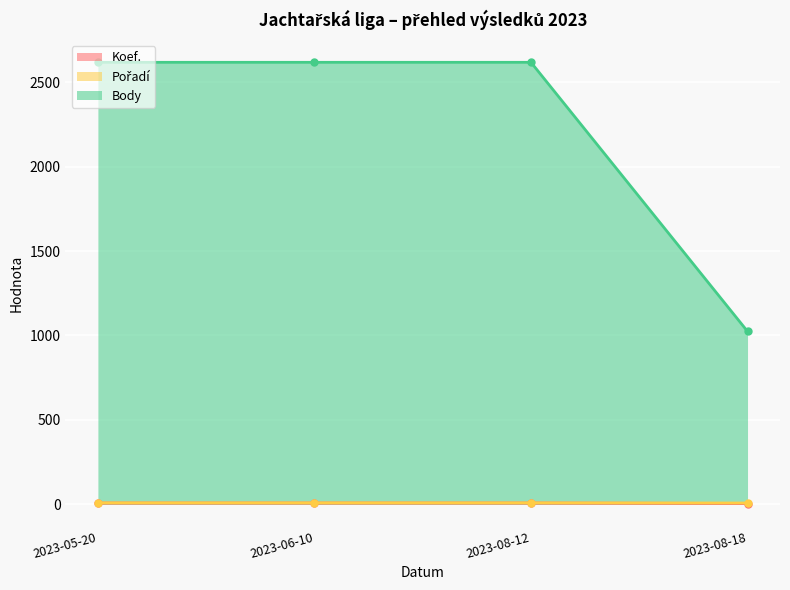

Which series has the largest range (max minus min)?

Body